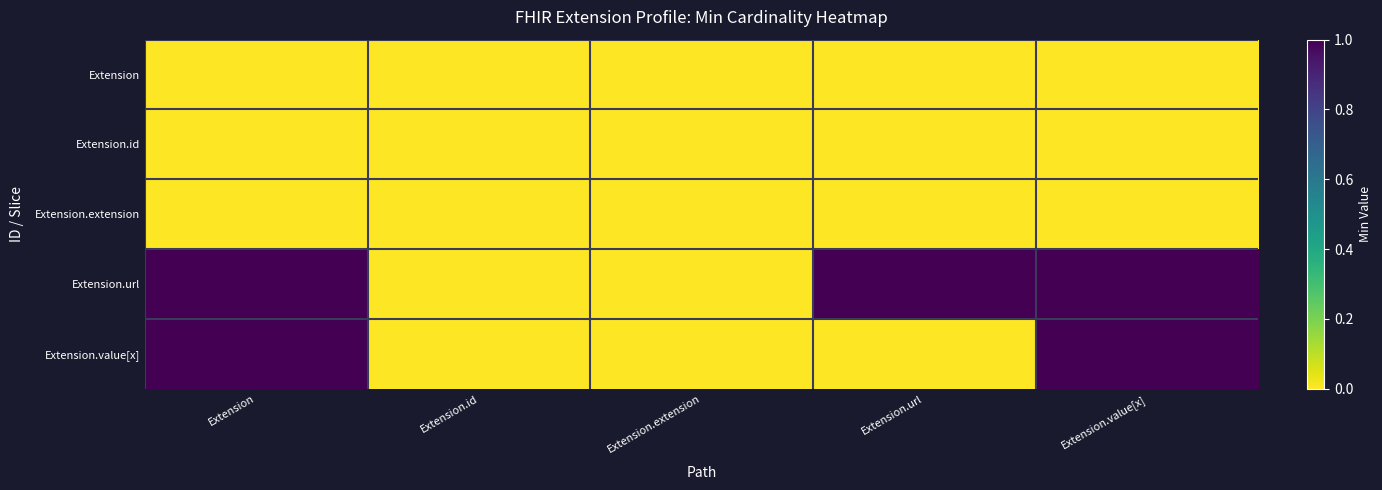

At which category is the sum across all series the highest?

Extension